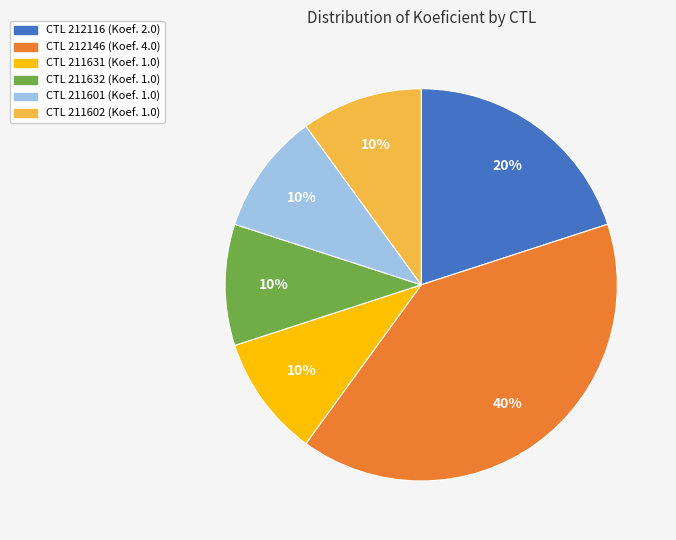

Count the number of slices in the pie.

6